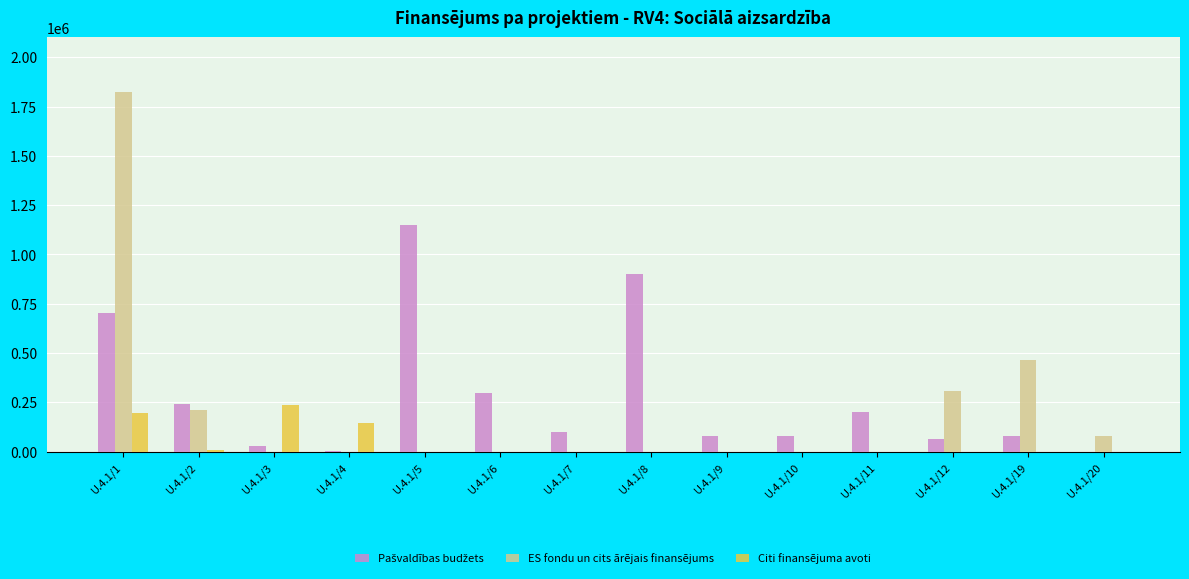

What is the maximum value shown in the chart?

1823856.0